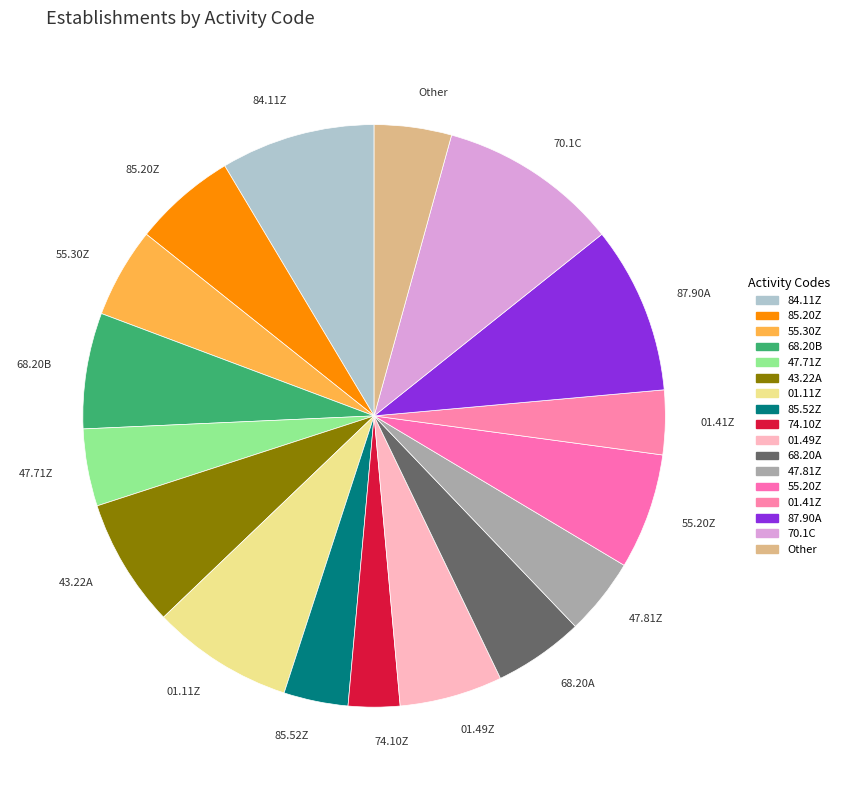

Is the sum of 01.41Z and 74.10Z greater than half?

No